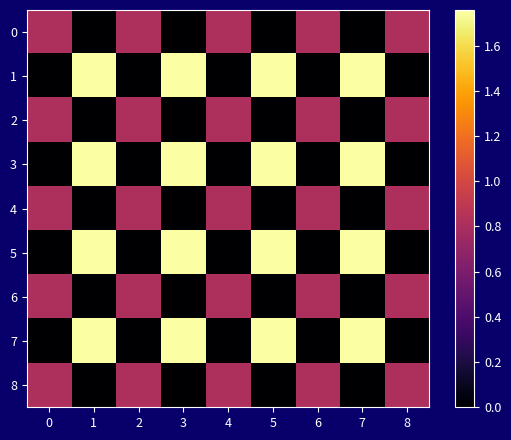

Which has a higher value, 2 or 0?

2